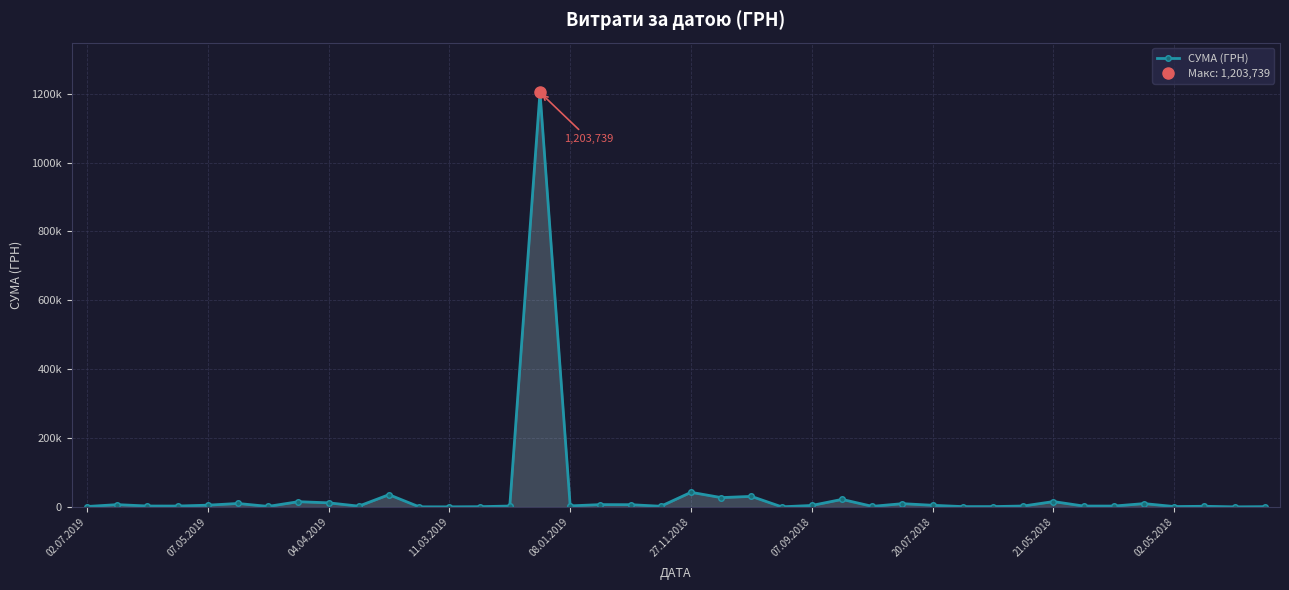

What is the sum of the values at 33 and 11?

3537.0